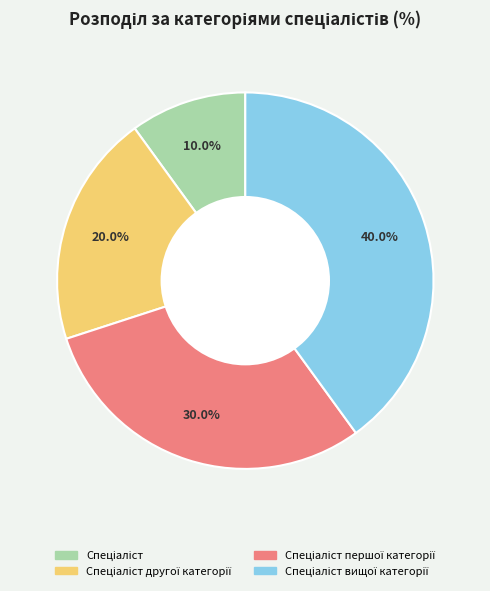

Is there any slice that represents more than half of the pie?

No